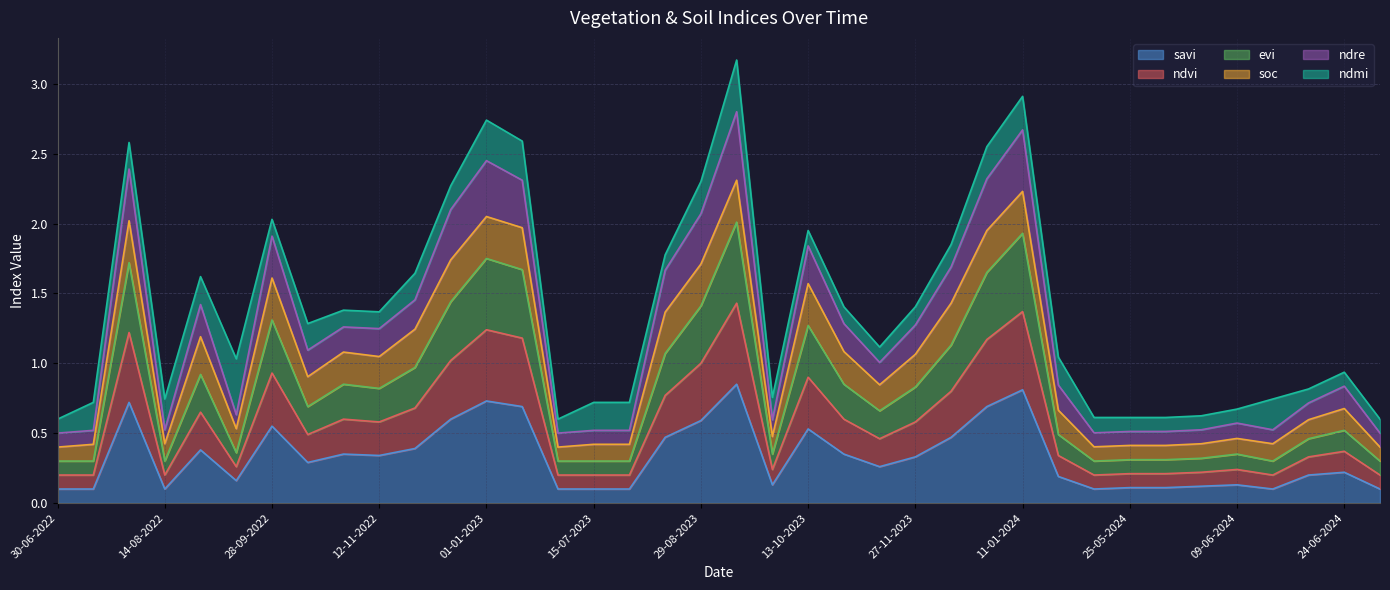

True or false: ndvi has more than 1 points higher than both neighbors.

True